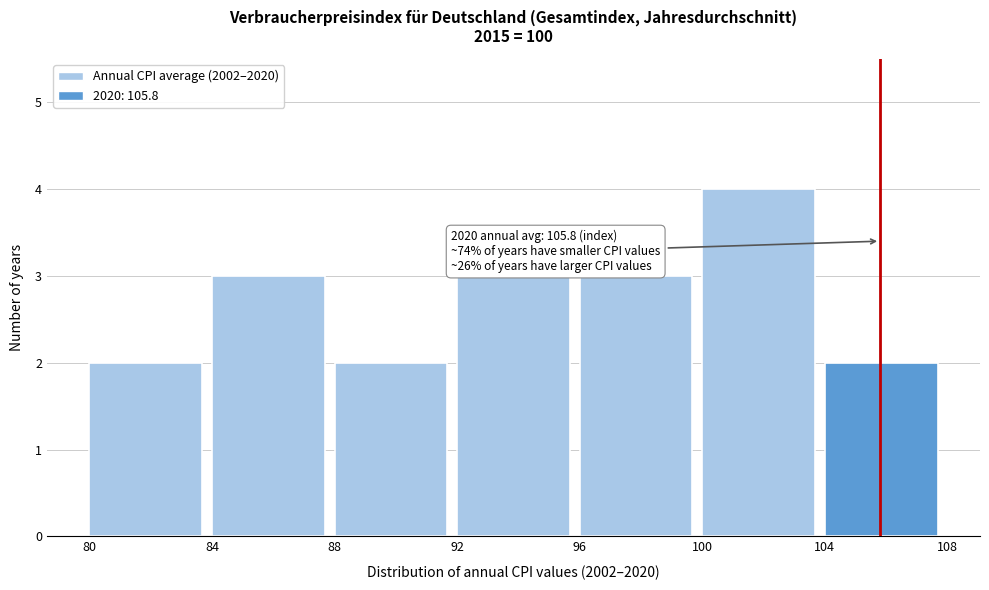

Over which range of the x-axis is the bar tallest?

100 to 104